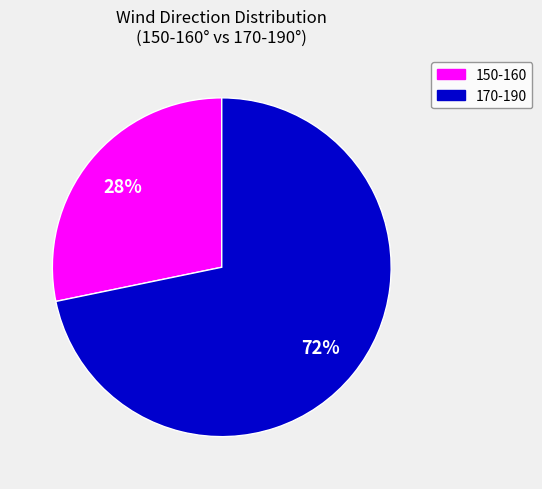

Is there a majority slice in this chart?

Yes